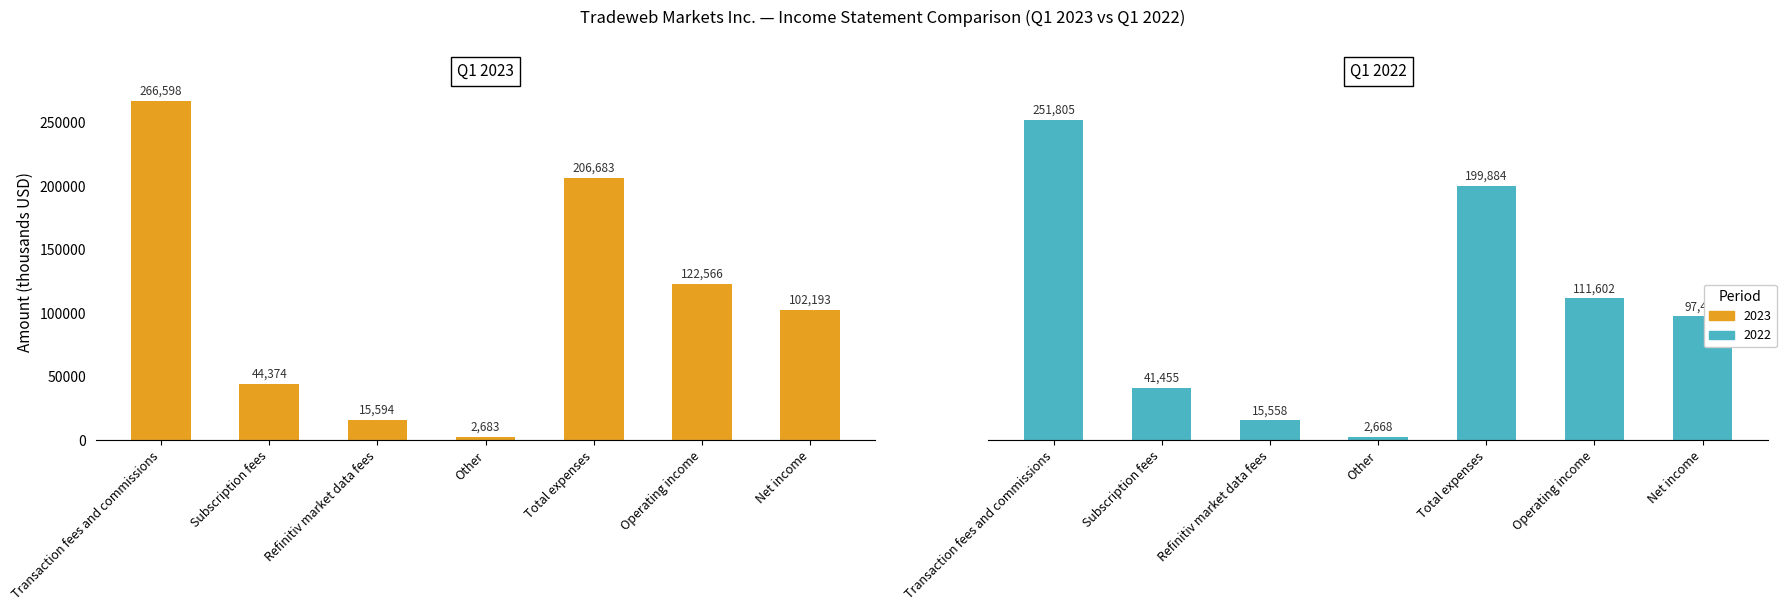

What is the value of the 2022 bar at the 4th from the left?

2668